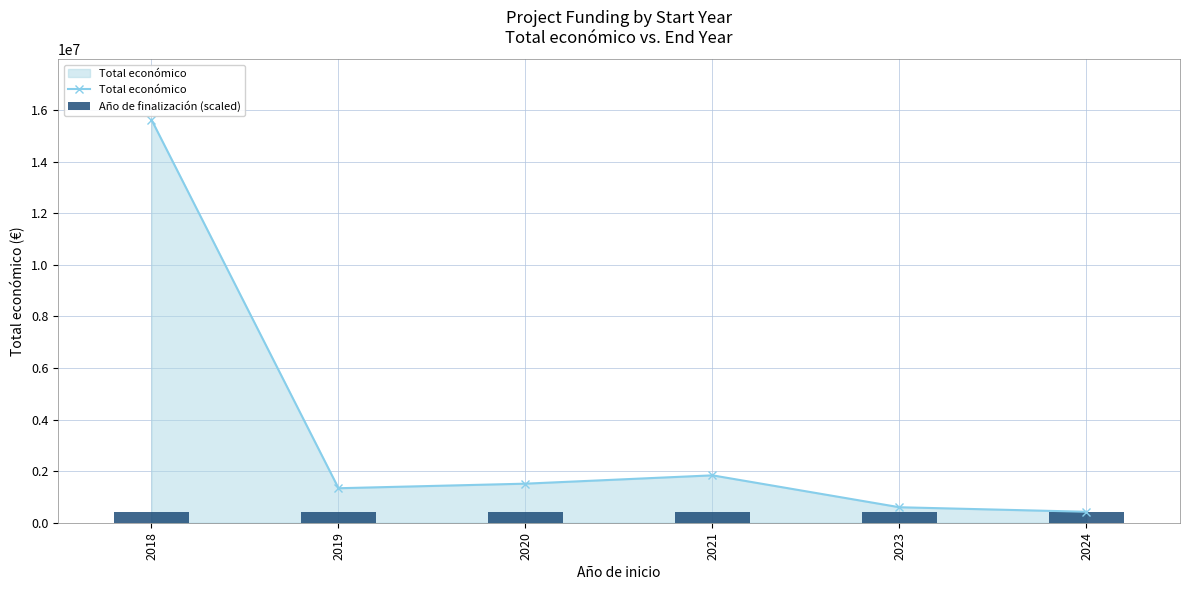

Rank the categories by Año de finalización (scaled) value from lowest to highest.

2018, 2019, 2020, 2021, 2023, 2024